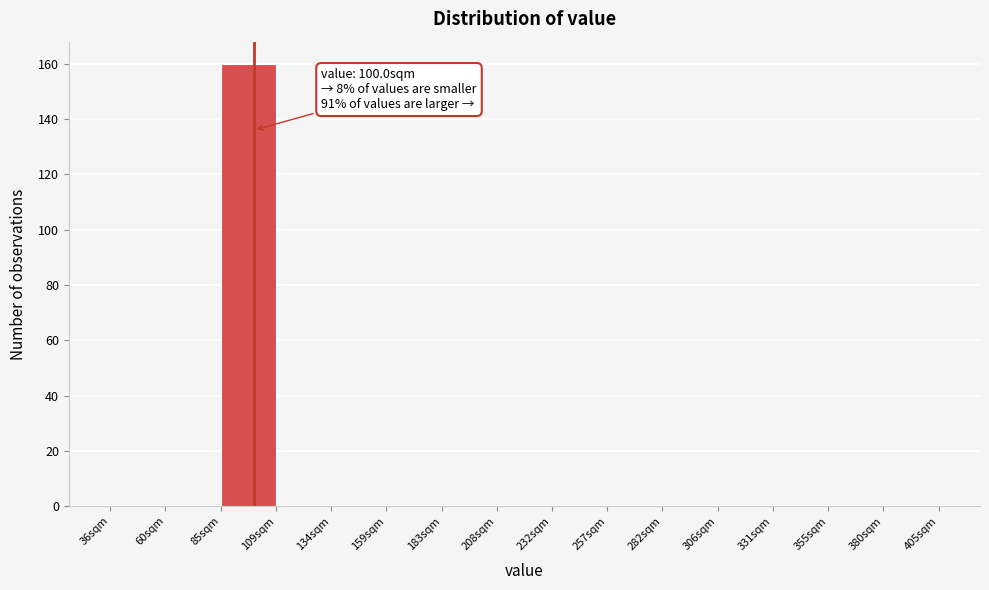

Over which range of the x-axis is the bar tallest?

85 to 110